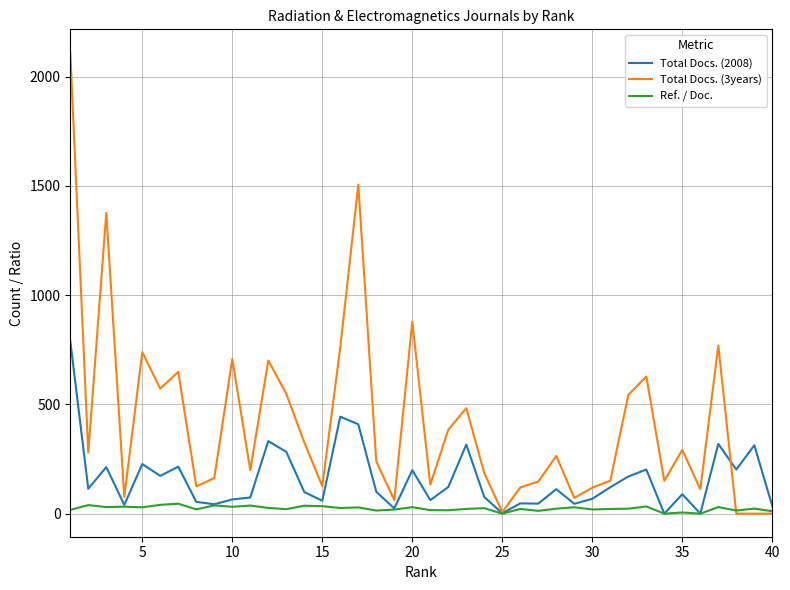

List the series in order of their overall mean, lowest first.

Ref. / Doc., Total Docs. (2008), Total Docs. (3years)